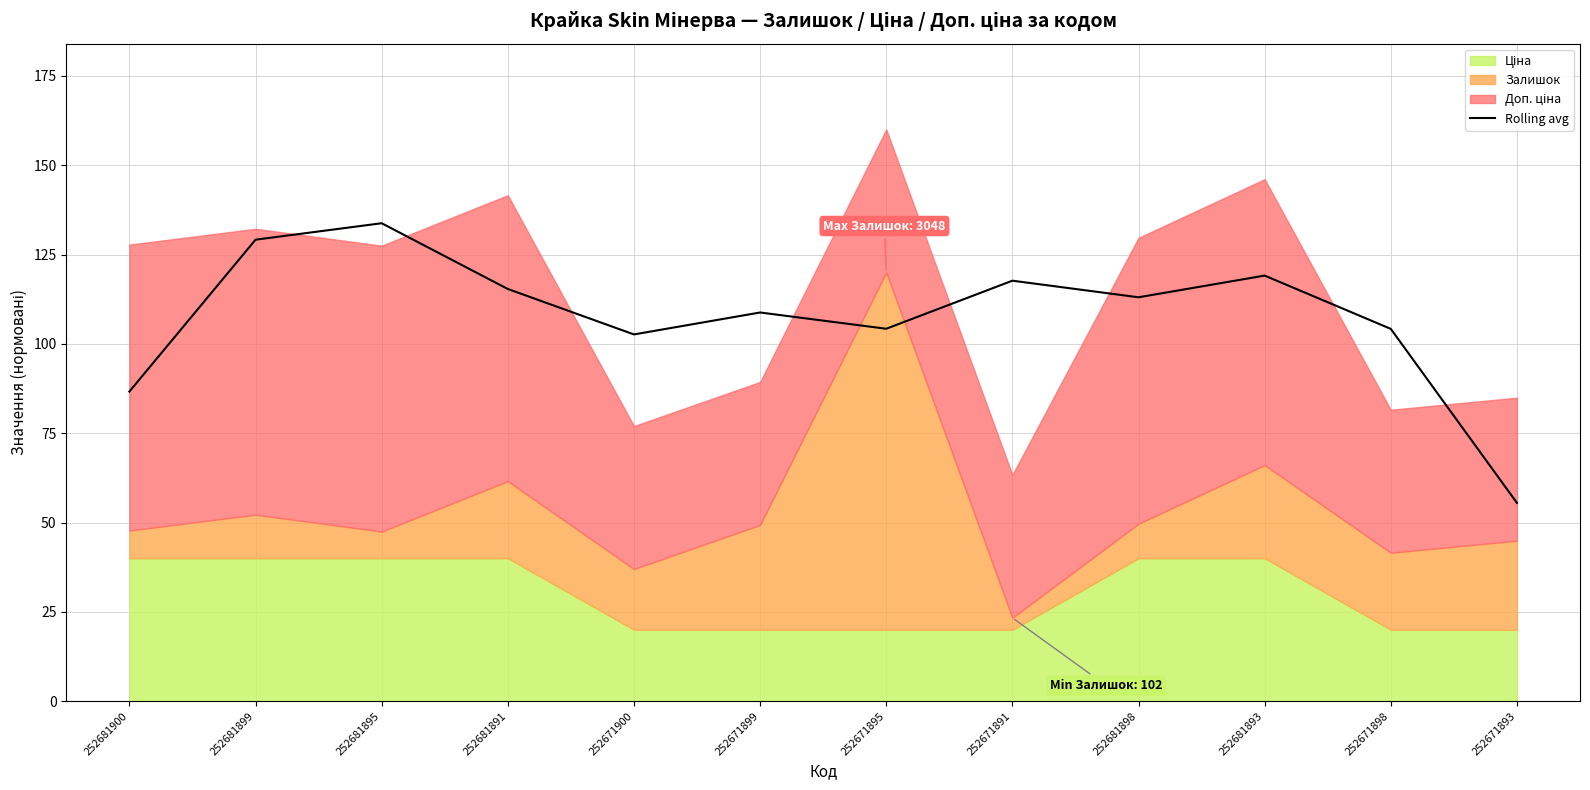

How many lines are shown in the chart?

1